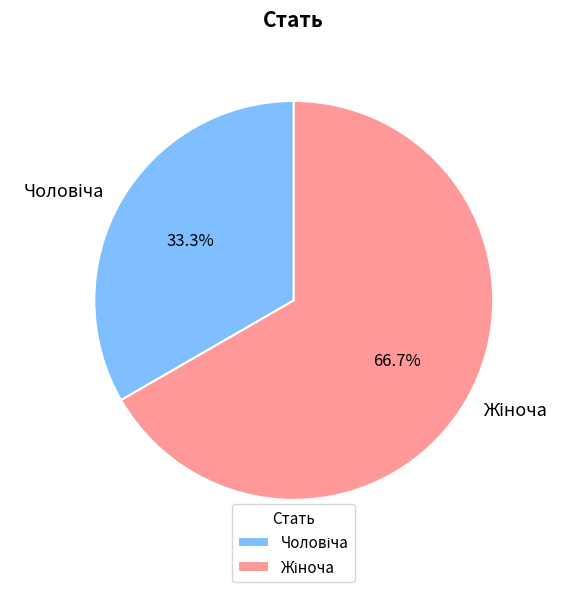

Is there any slice that represents more than half of the pie?

Yes